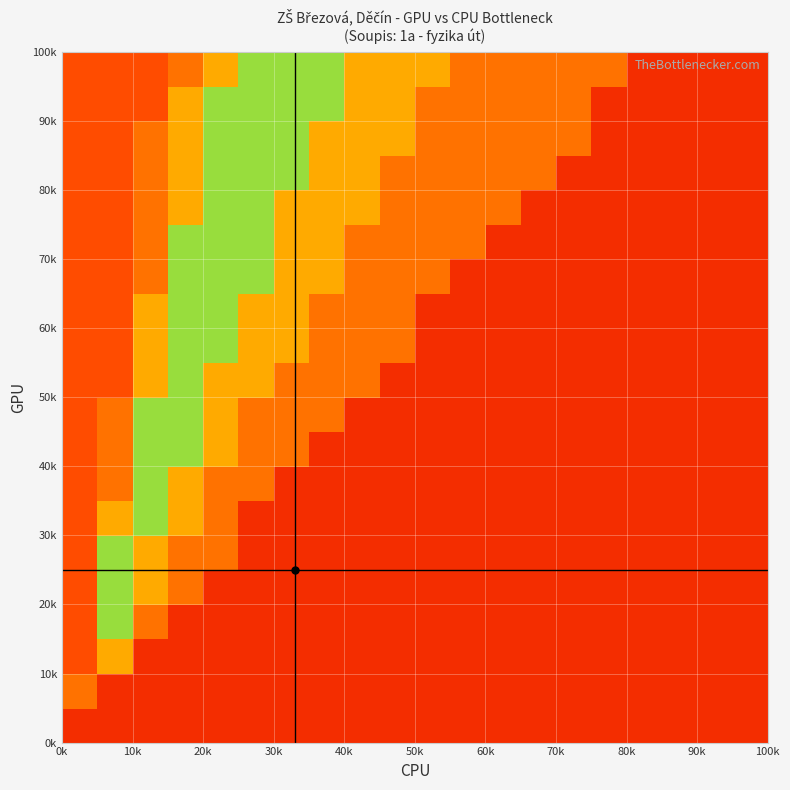

How many data points does each series have?

20